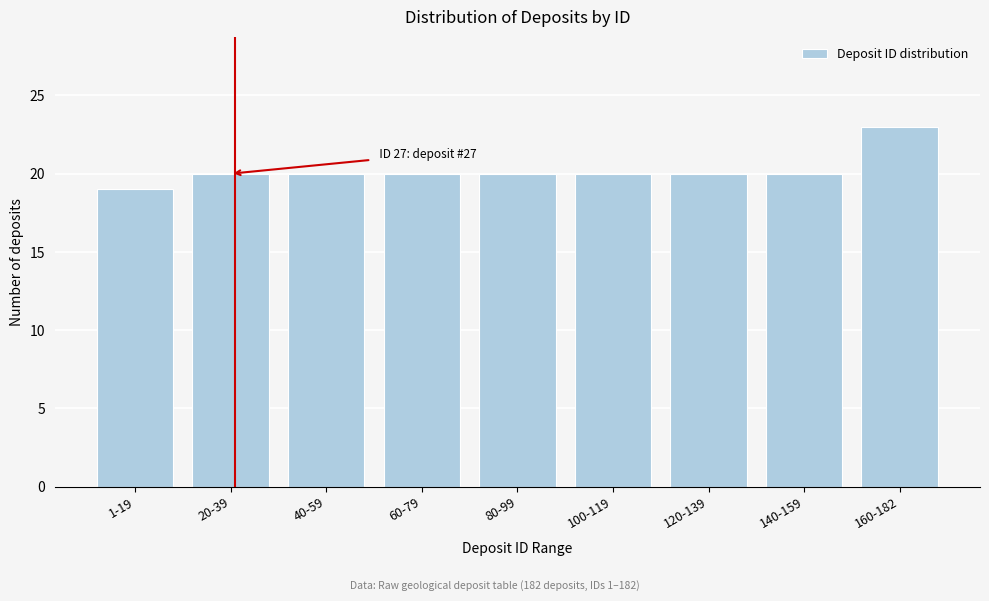

Reading right to left, extract all data points from this chart.

160-182=23	140-159=20	120-139=20	100-119=20	80-99=20	60-79=20	40-59=20	20-39=20	1-19=19